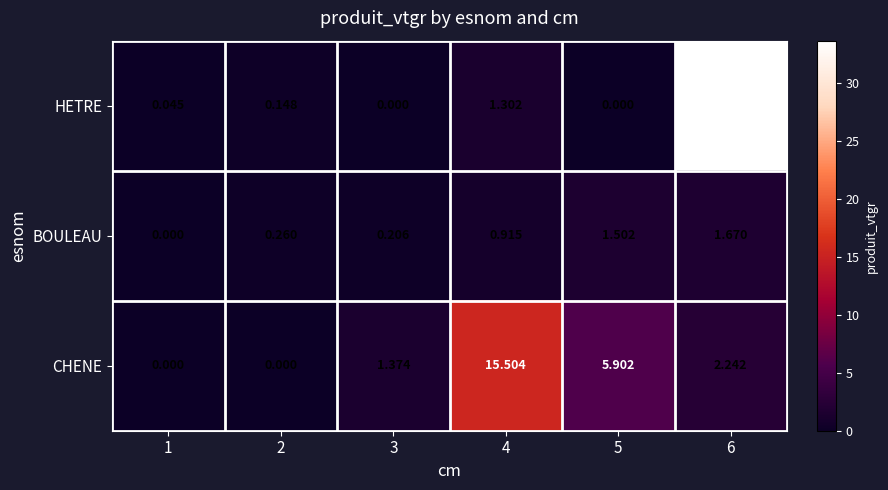

Which series has the largest range (max minus min)?

HETRE